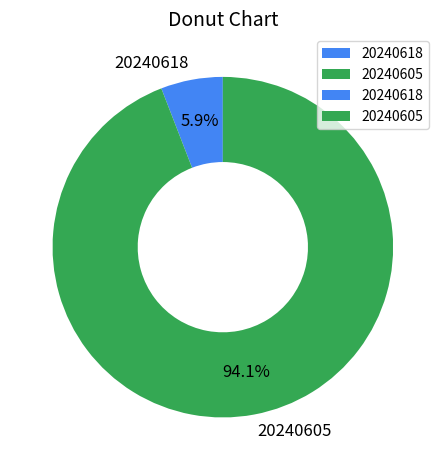

What percentage do 20240618 and 20240605 together represent?

100.0%